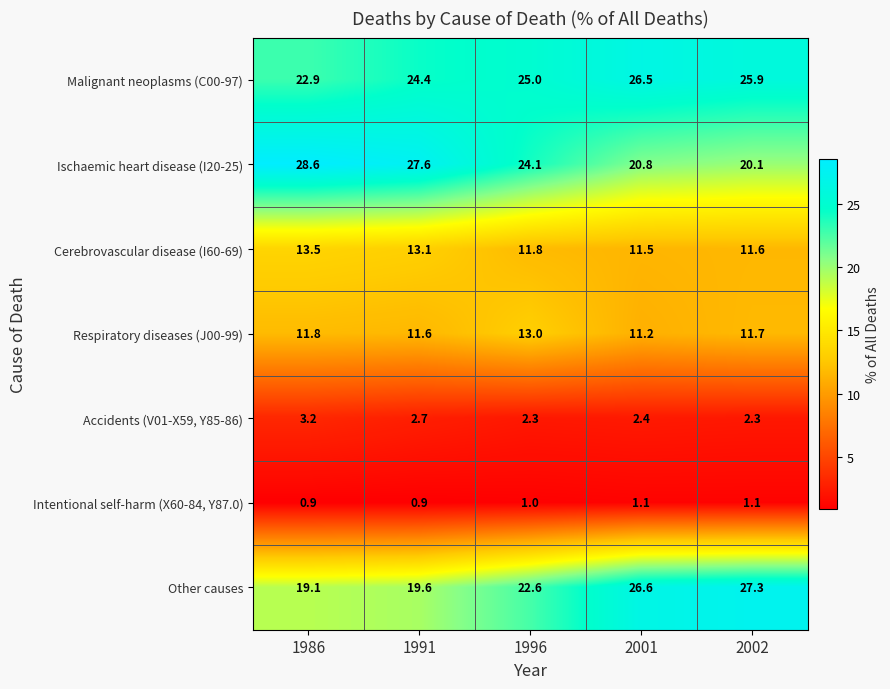

What is the minimum value for Other causes?

19.1